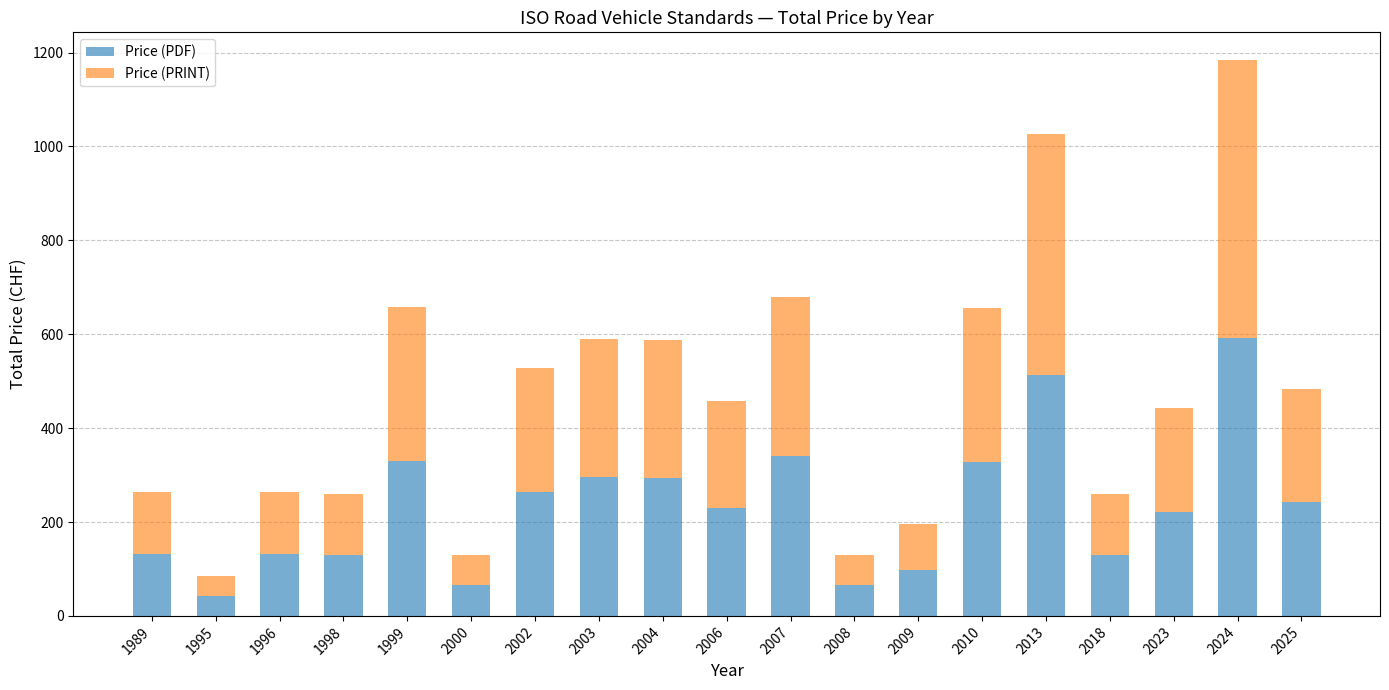

At which category is the sum across all series the highest?

2024